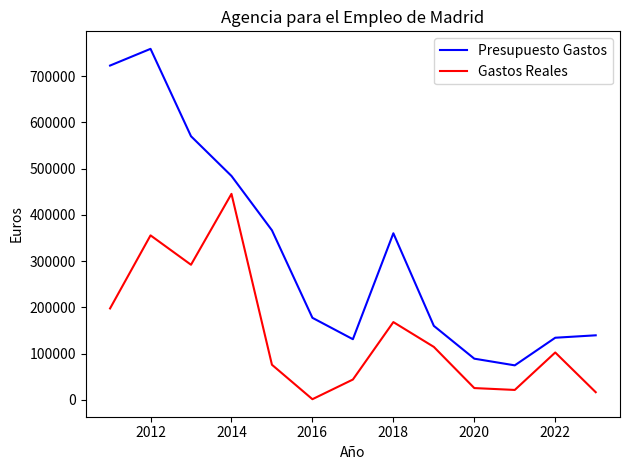

Which series has the widest spread of values?

Presupuesto Gastos